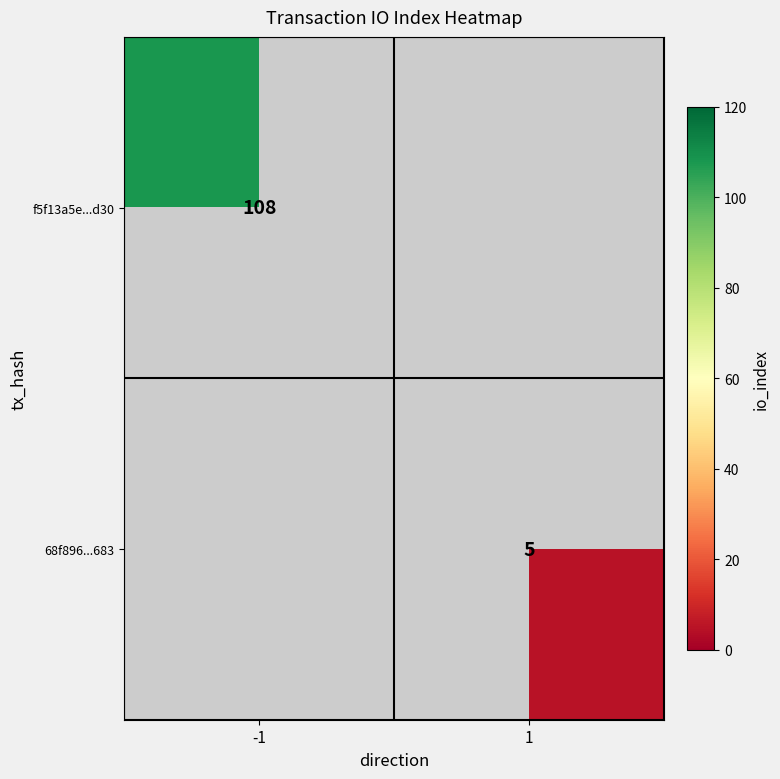

Is the value of f5f13a5e...d30 at -1 greater than the value of 68f896...683 at 1?

Yes